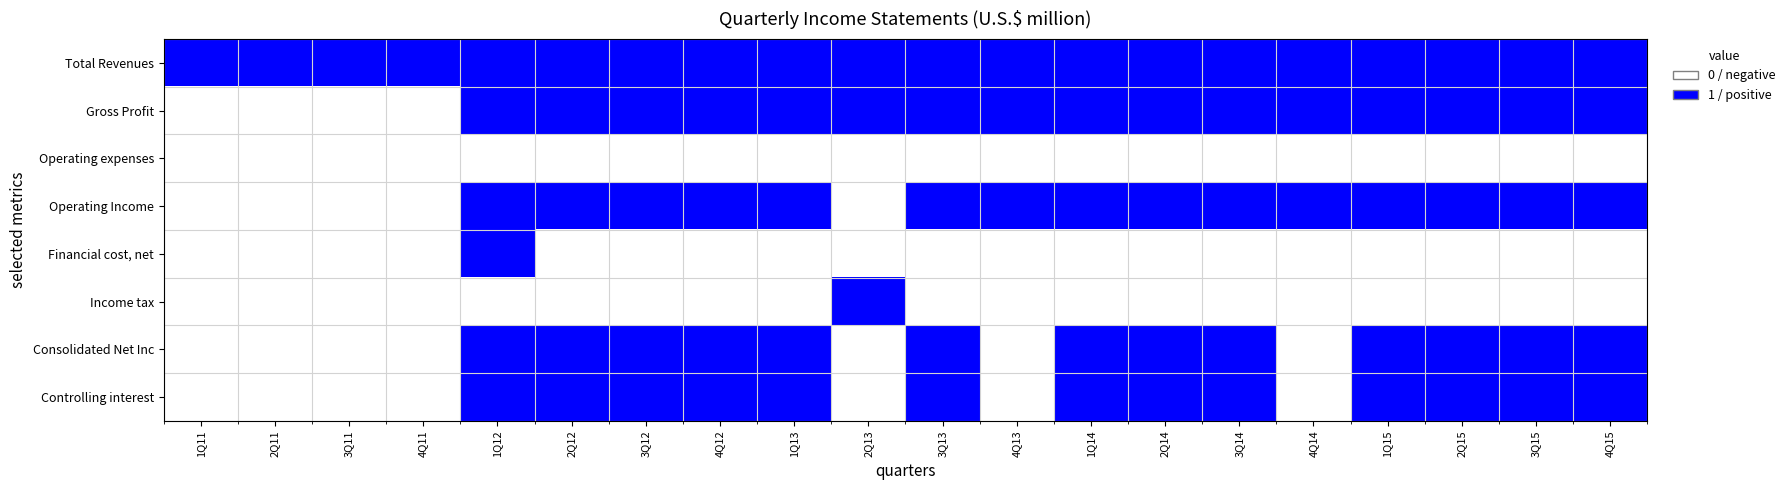

Which series changed the most between 3Q11 and 2Q12?

Gross Profit